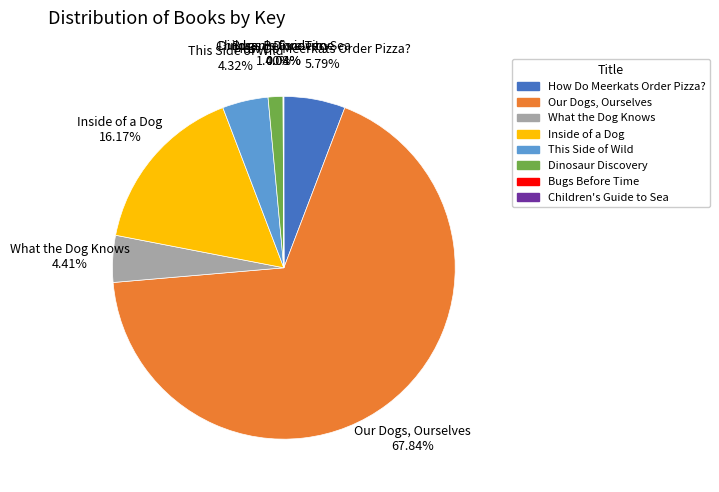

Is there any slice that represents more than half of the pie?

Yes